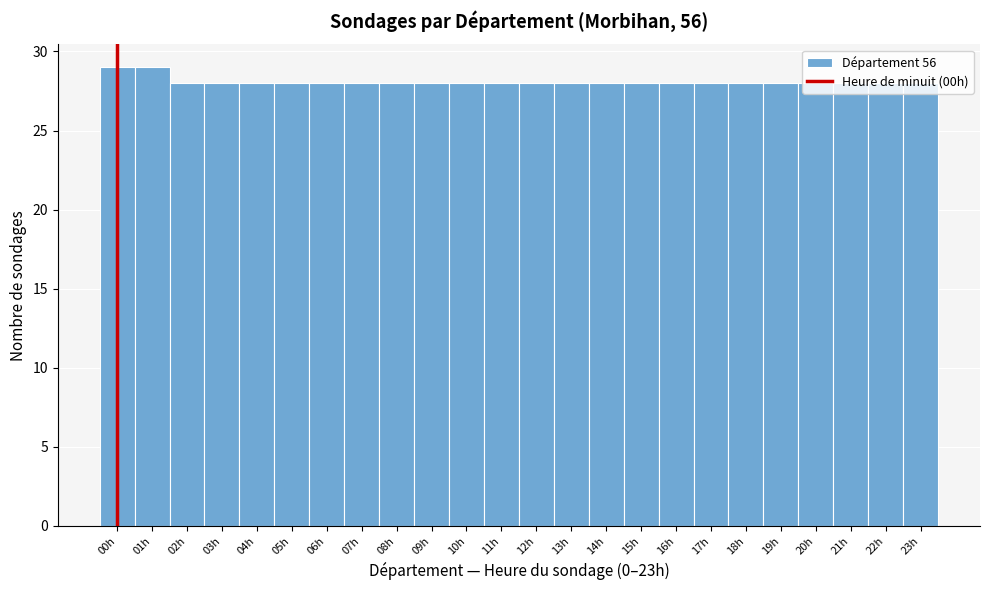

What is the ratio of the value at 10h to the value at 08h?

1.0